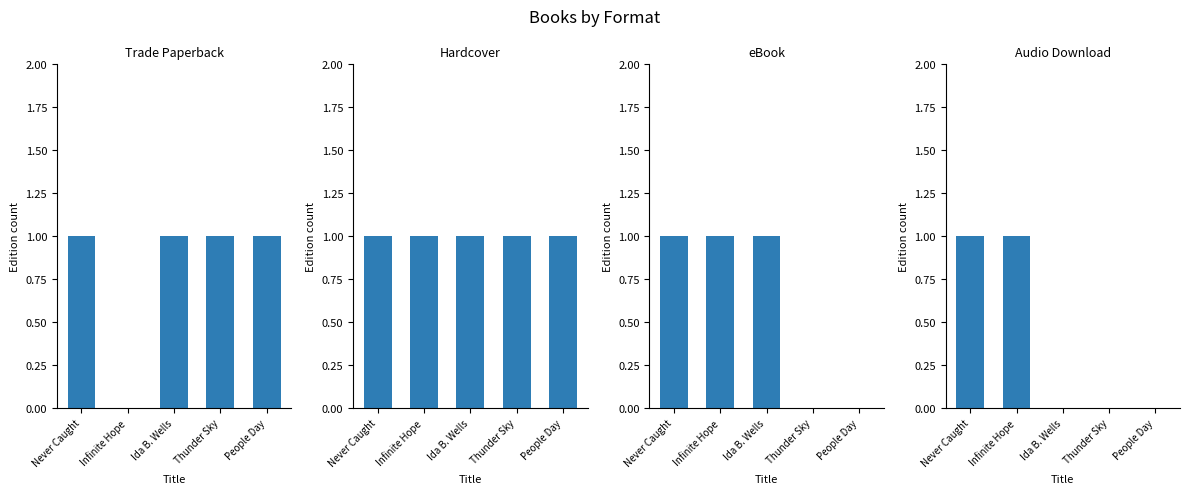

At which label is eBook closest to 0?

Thunder Sky